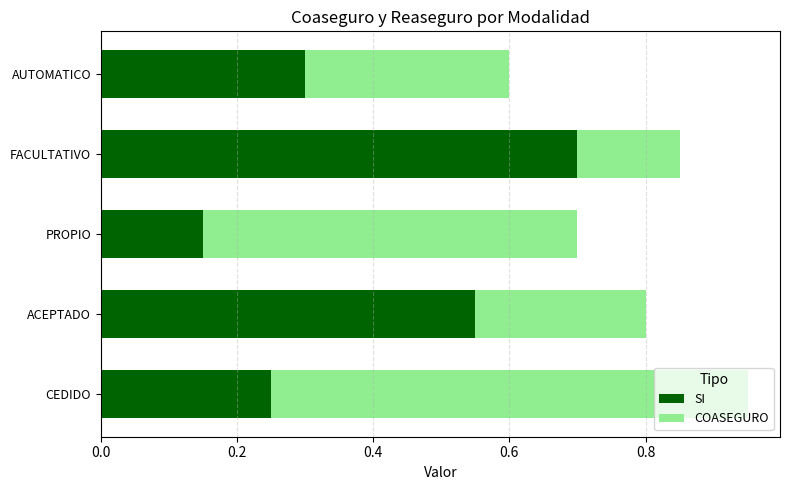

Rank the categories by SI value from highest to lowest.

FACULTATIVO, ACEPTADO, AUTOMATICO, CEDIDO, PROPIO